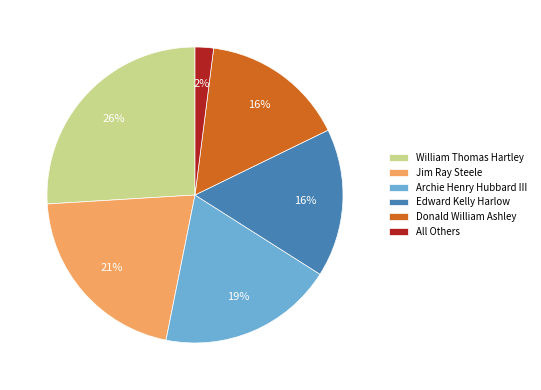

Do All Others and William Thomas Hartley together represent more than half of the pie?

No